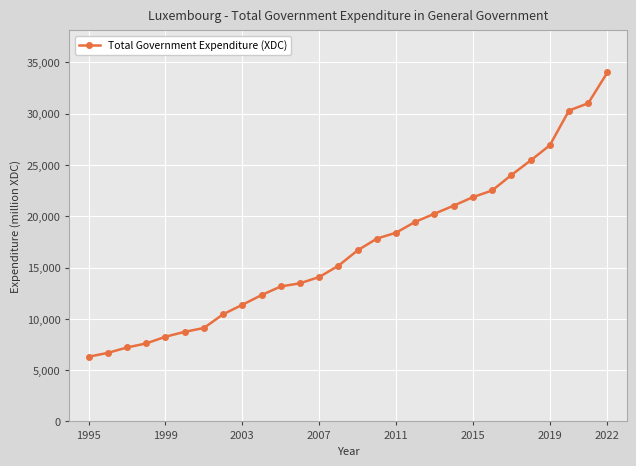

What is the value of the 17th point from the left?

18393.6